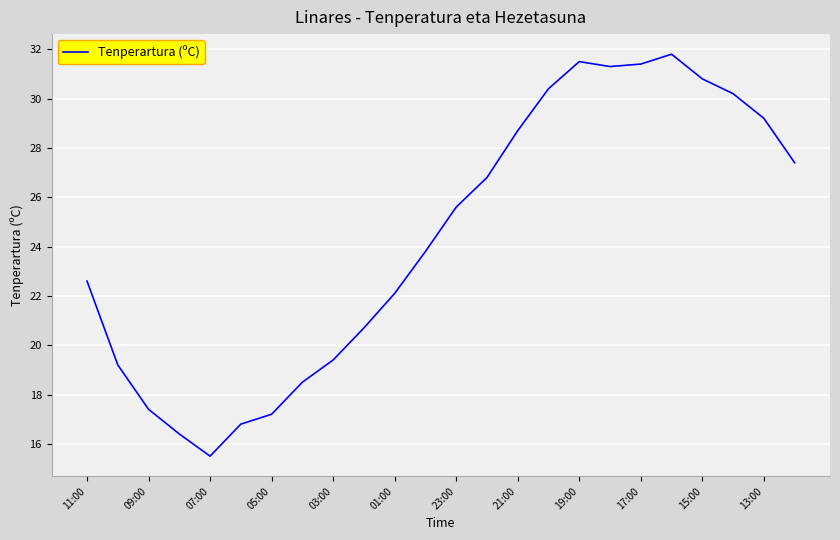

Is this an area chart (filled region under the line)?

No